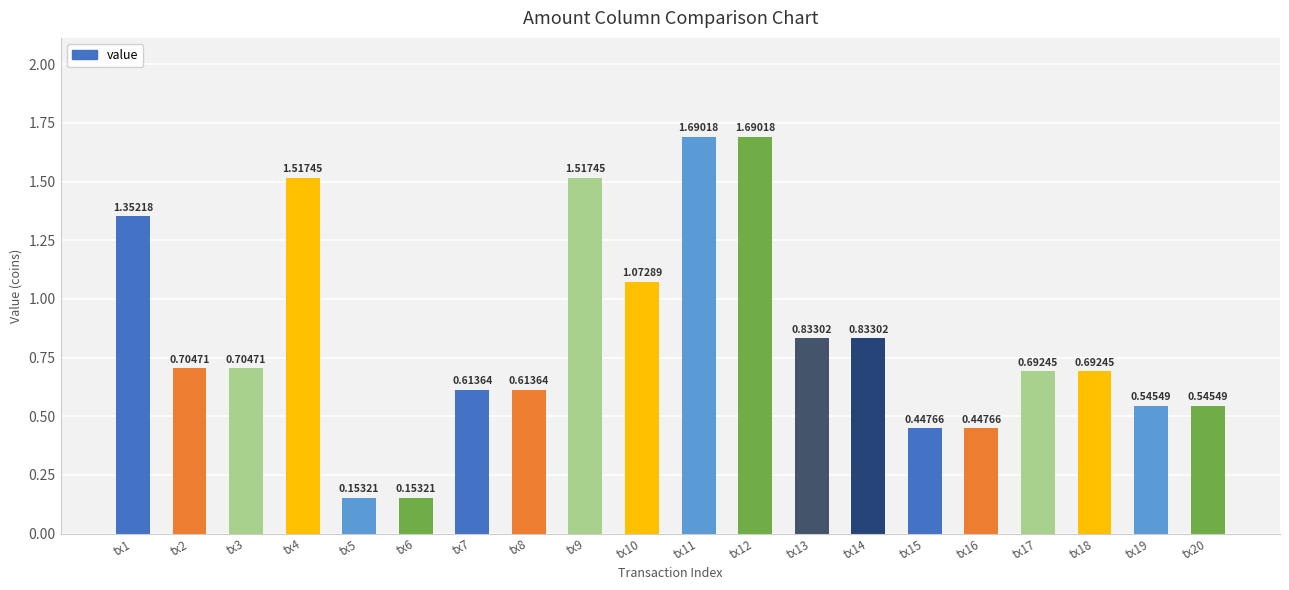

What is the change in value from tx5 to tx7?

+0.5